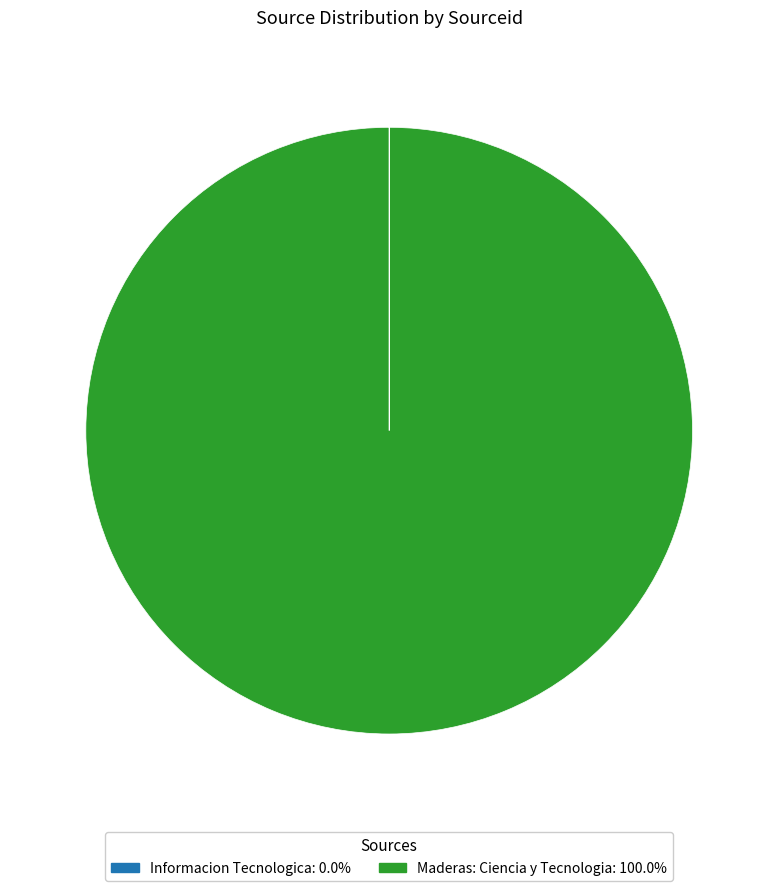

Is there any slice that represents more than half of the pie?

Yes